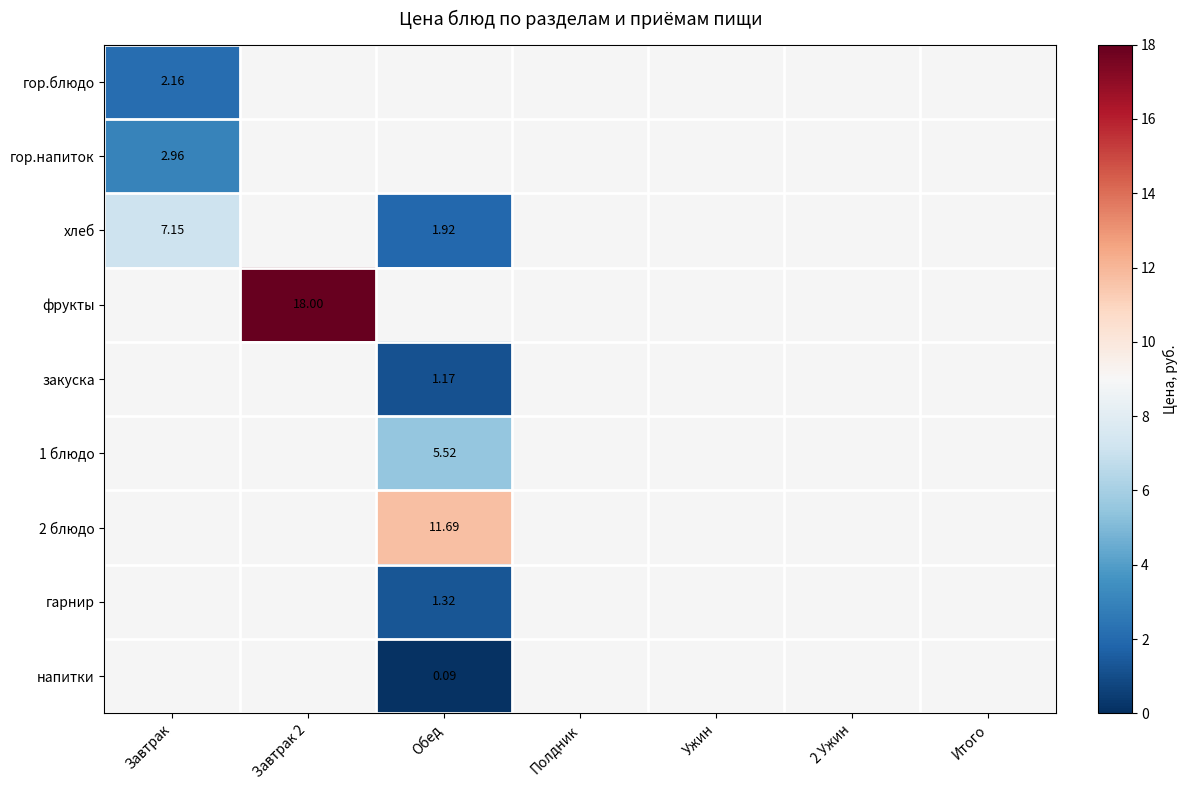

At which label is гор.блюдо closest to 2?

Завтрак